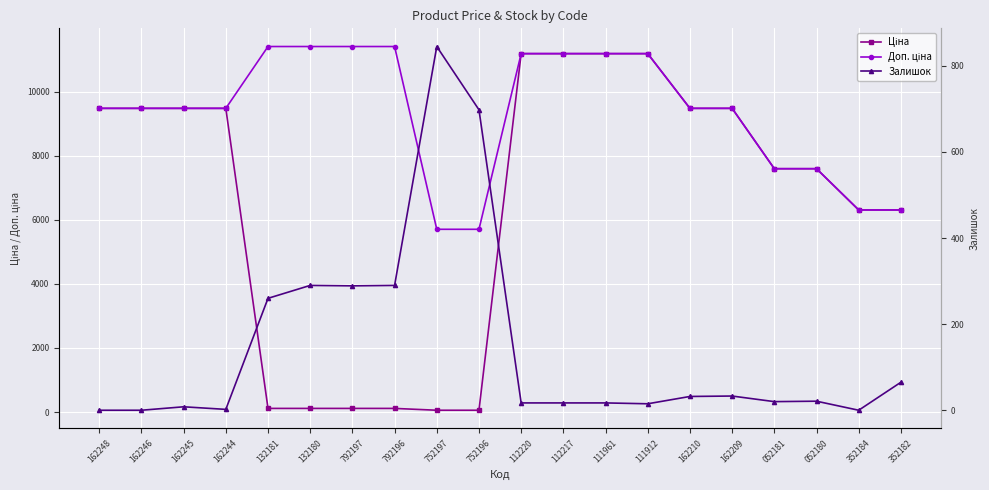

Which series has the largest total across all categories?

Доп. ціна